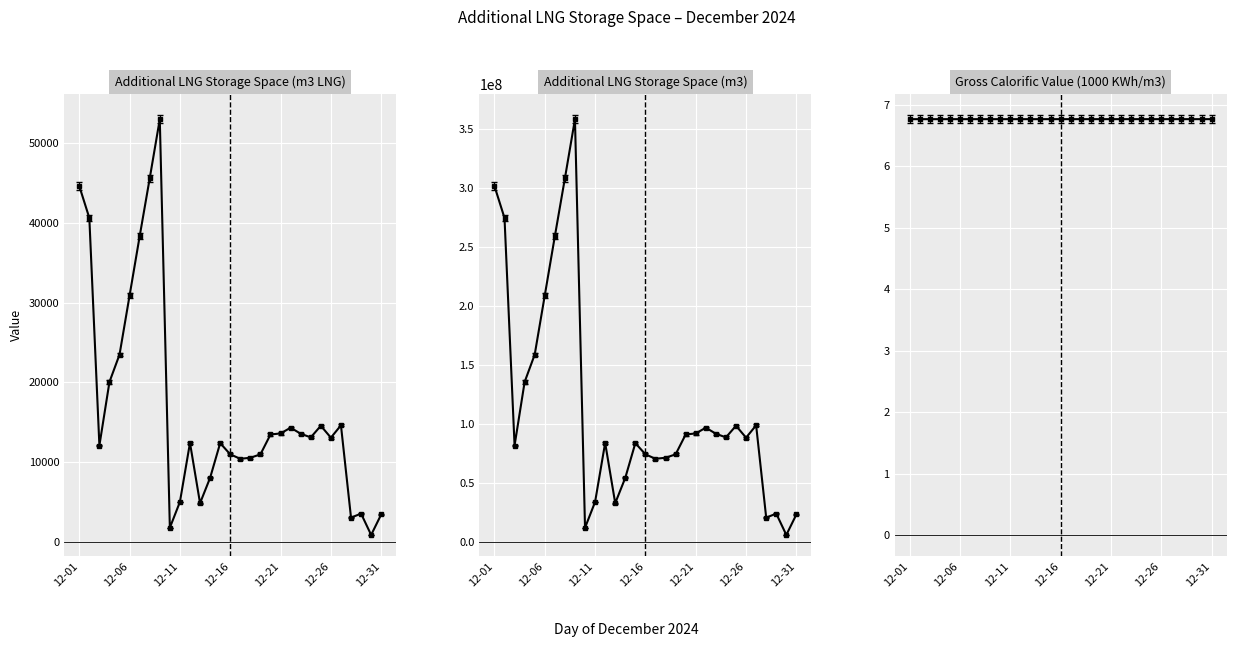

List the labels in order of Additional LNG Storage Space (m3) value, smallest first.

2024-12-30, 2024-12-10, 2024-12-28, 2024-12-31, 2024-12-29, 2024-12-13, 2024-12-11, 2024-12-14, 2024-12-17, 2024-12-18, 2024-12-19, 2024-12-16, 2024-12-03, 2024-12-15, 2024-12-12, 2024-12-26, 2024-12-24, 2024-12-20, 2024-12-23, 2024-12-21, 2024-12-22, 2024-12-25, 2024-12-27, 2024-12-04, 2024-12-05, 2024-12-06, 2024-12-07, 2024-12-02, 2024-12-01, 2024-12-08, 2024-12-09